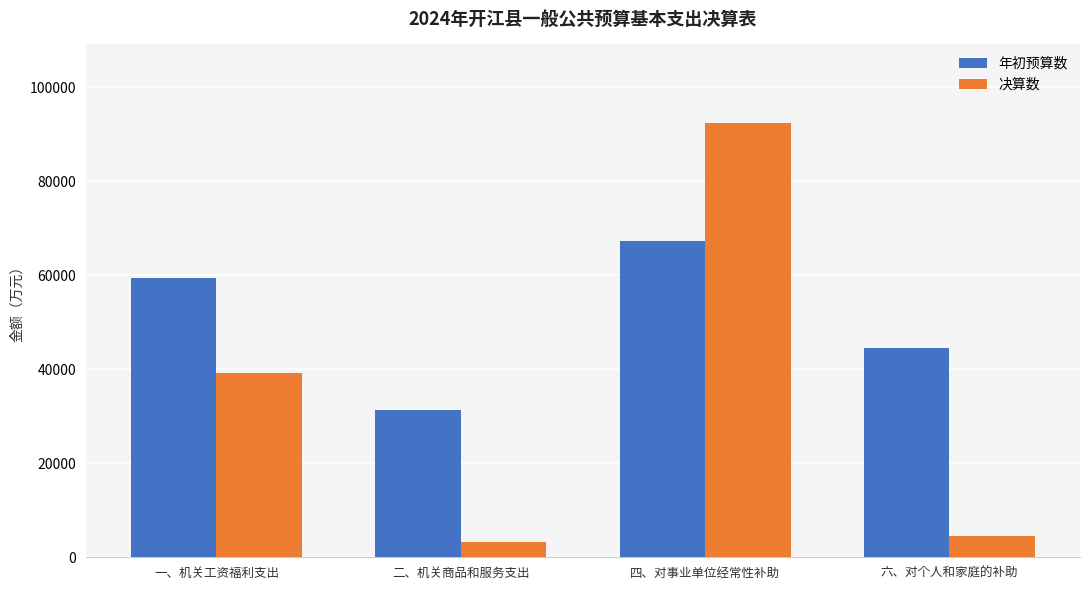

Which series has the largest range (max minus min)?

决算数